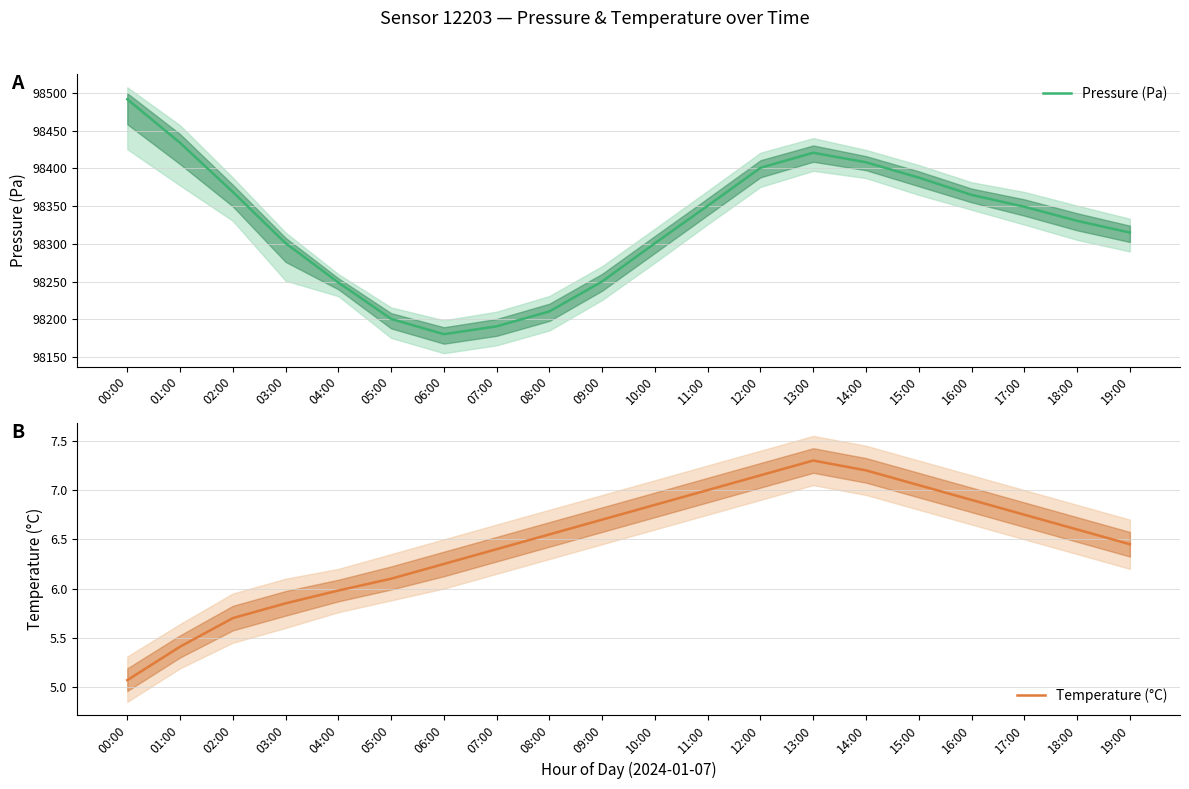

List the series in order of their overall mean, lowest first.

Temperature (°C), Pressure (Pa)